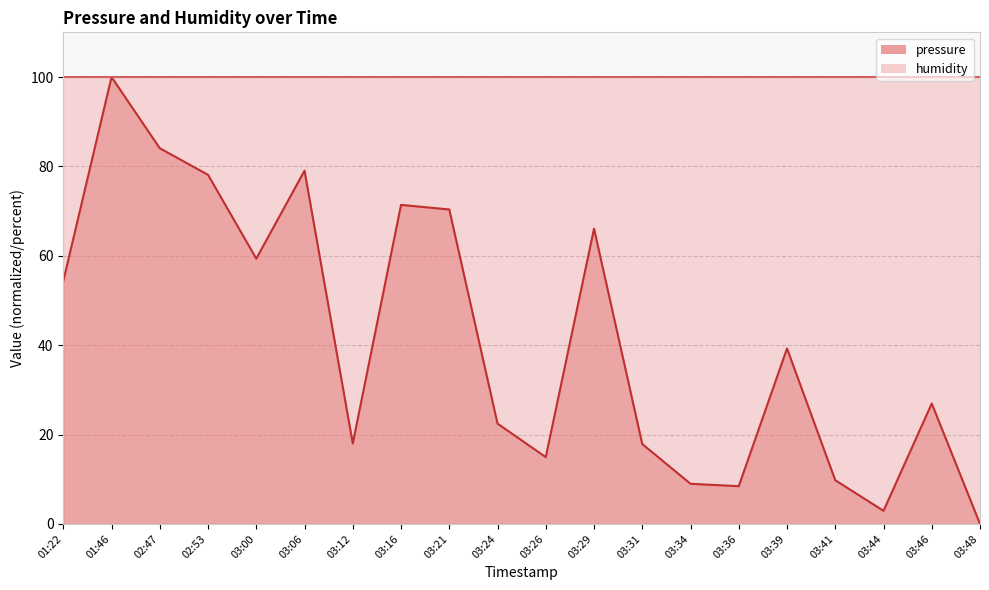

What is the maximum value shown in the chart?

100.0